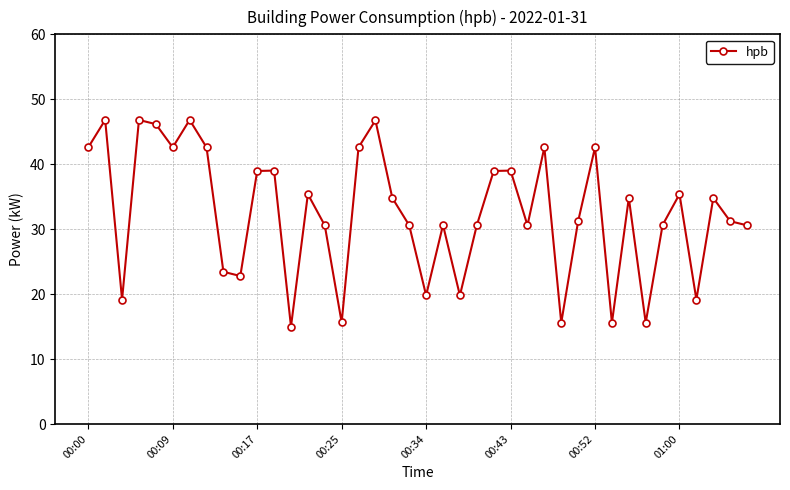

Reading left to right, what are all the values shown in this chart?

42.6	46.8	19.2	46.8	46.2	42.6	46.8	42.6	23.4	22.8	39.0	39.0	15.0	35.4	30.6	15.6	42.6	46.8	34.8	30.6	19.8	30.6	19.8	30.6	39.0	39.0	30.6	42.6	15.6	31.2	42.6	15.6	34.8	15.6	30.6	35.4	19.2	34.8	31.2	30.6